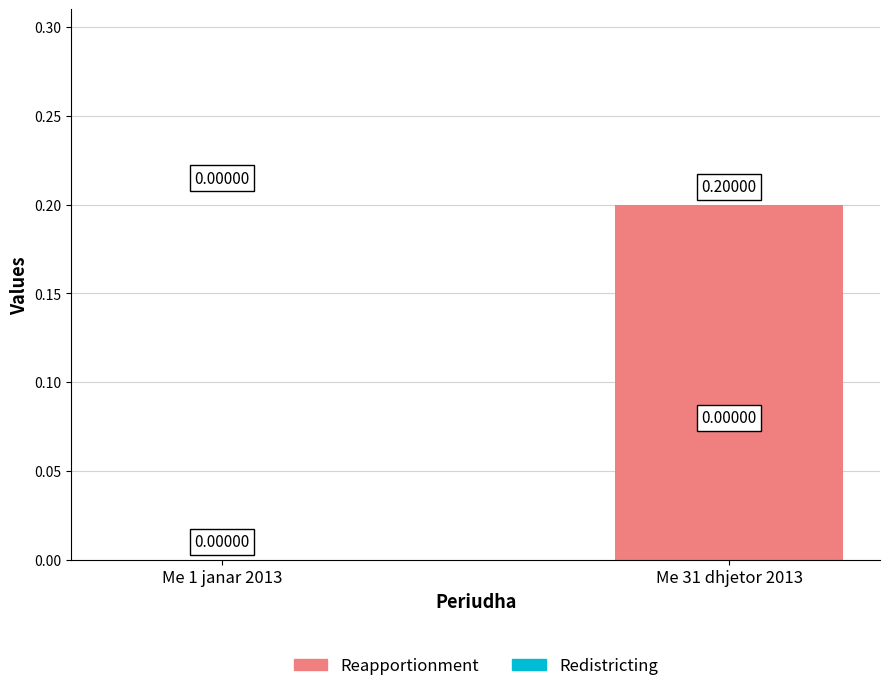

Which has a higher value, Me 31 dhjetor 2013 or Me 1 janar 2013?

Me 31 dhjetor 2013